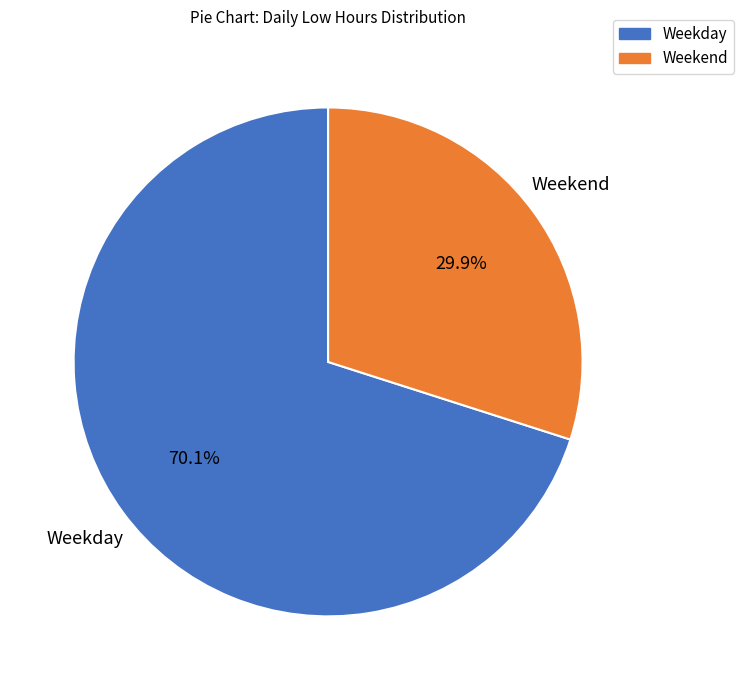

Does any single category account for the majority?

Yes